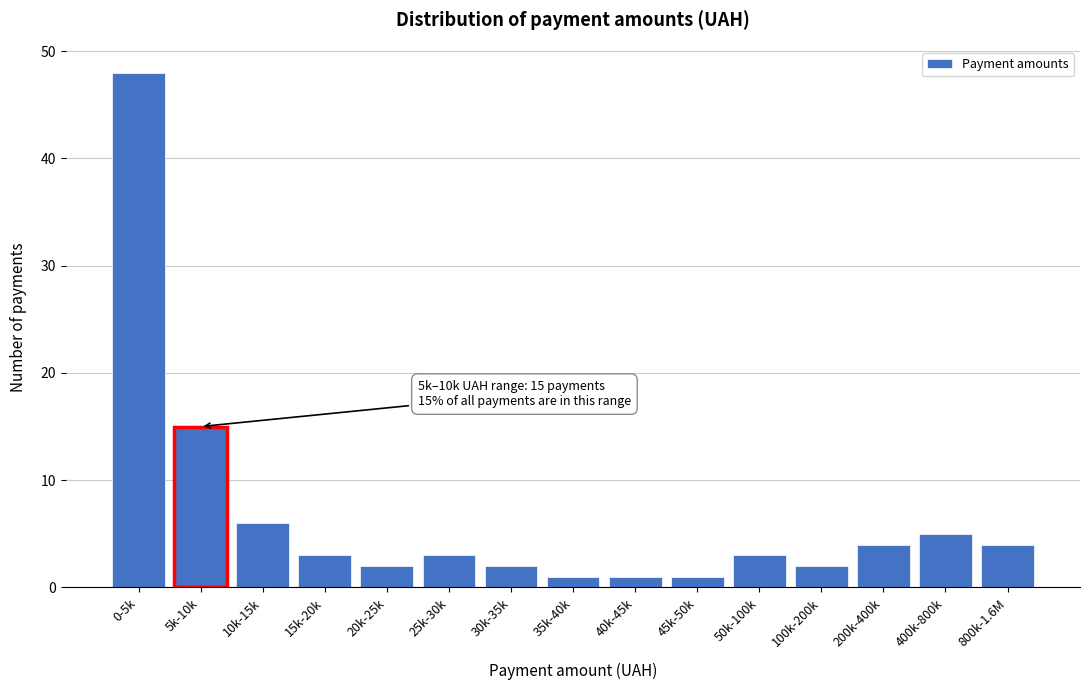

Reading right to left, transcribe all the data shown in this chart.

800k-1.6M=4	400k-800k=5	200k-400k=4	100k-200k=2	50k-100k=3	45k-50k=1	40k-45k=1	35k-40k=1	30k-35k=2	25k-30k=3	20k-25k=2	15k-20k=3	10k-15k=6	5k-10k=15	0-5k=48